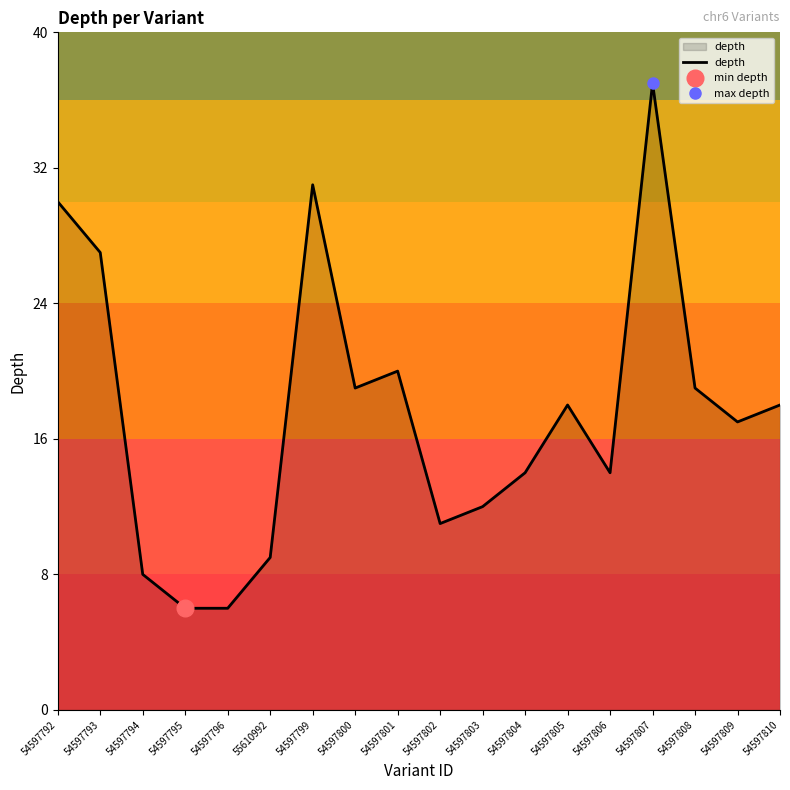

The chart shows a value of 23 at 54597810. True or false?

False